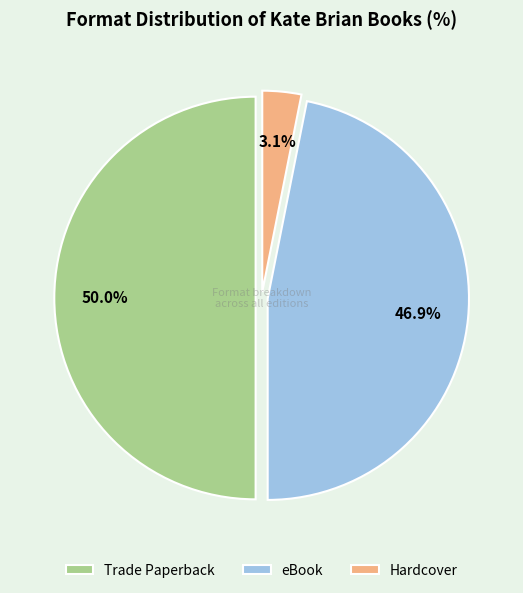

True or false: Trade Paperback accounts for 45% of the total.

False